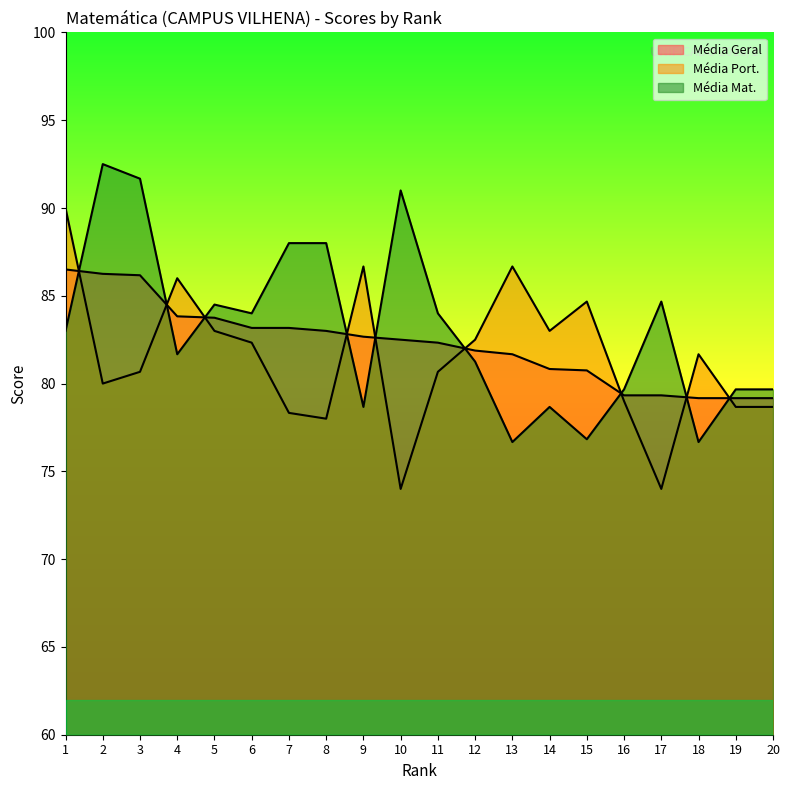

What is the total value across all series at 4?

251.5